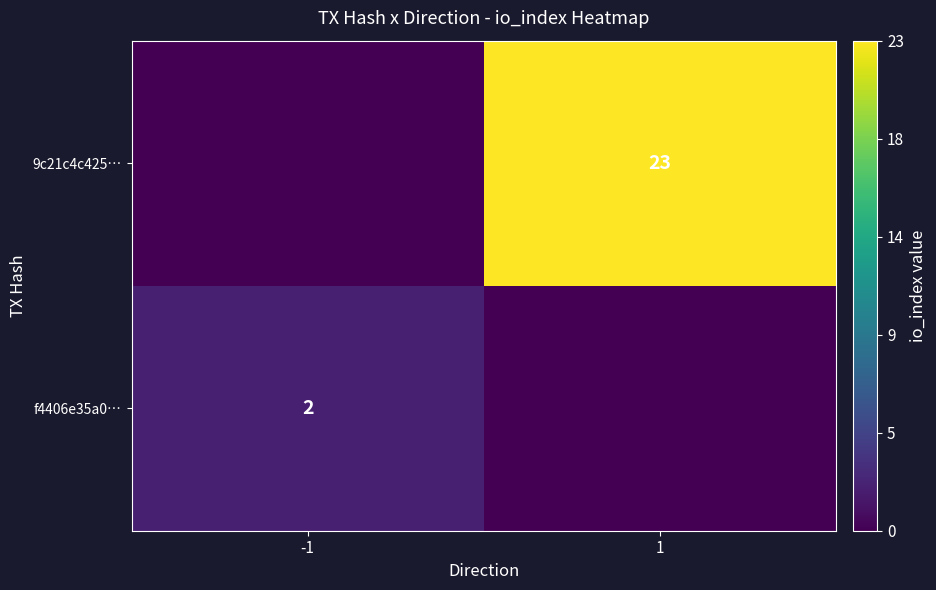

At how many categories does at least one series exceed 5?

1